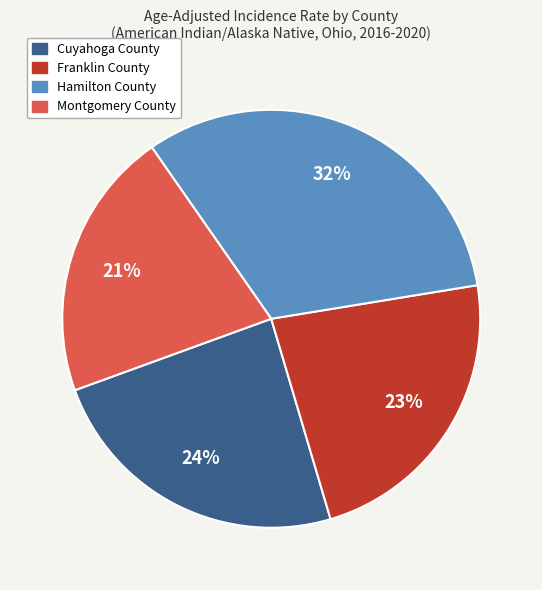

Which slice is the largest?

Hamilton County